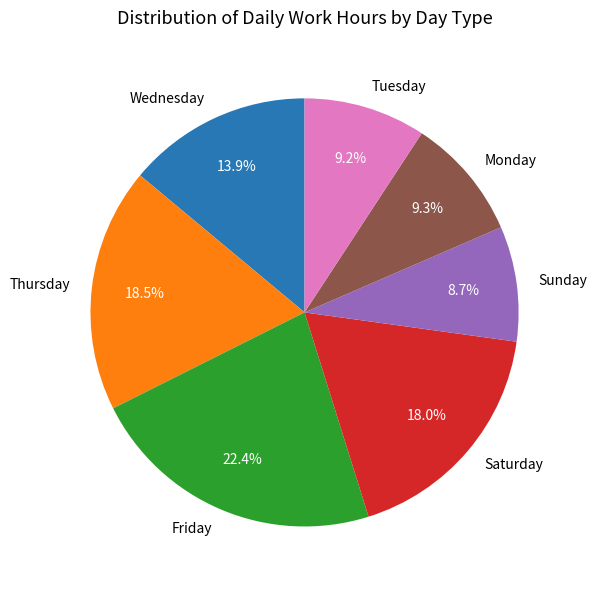

What is the ratio of the value at Wednesday to the value at Tuesday?

1.5